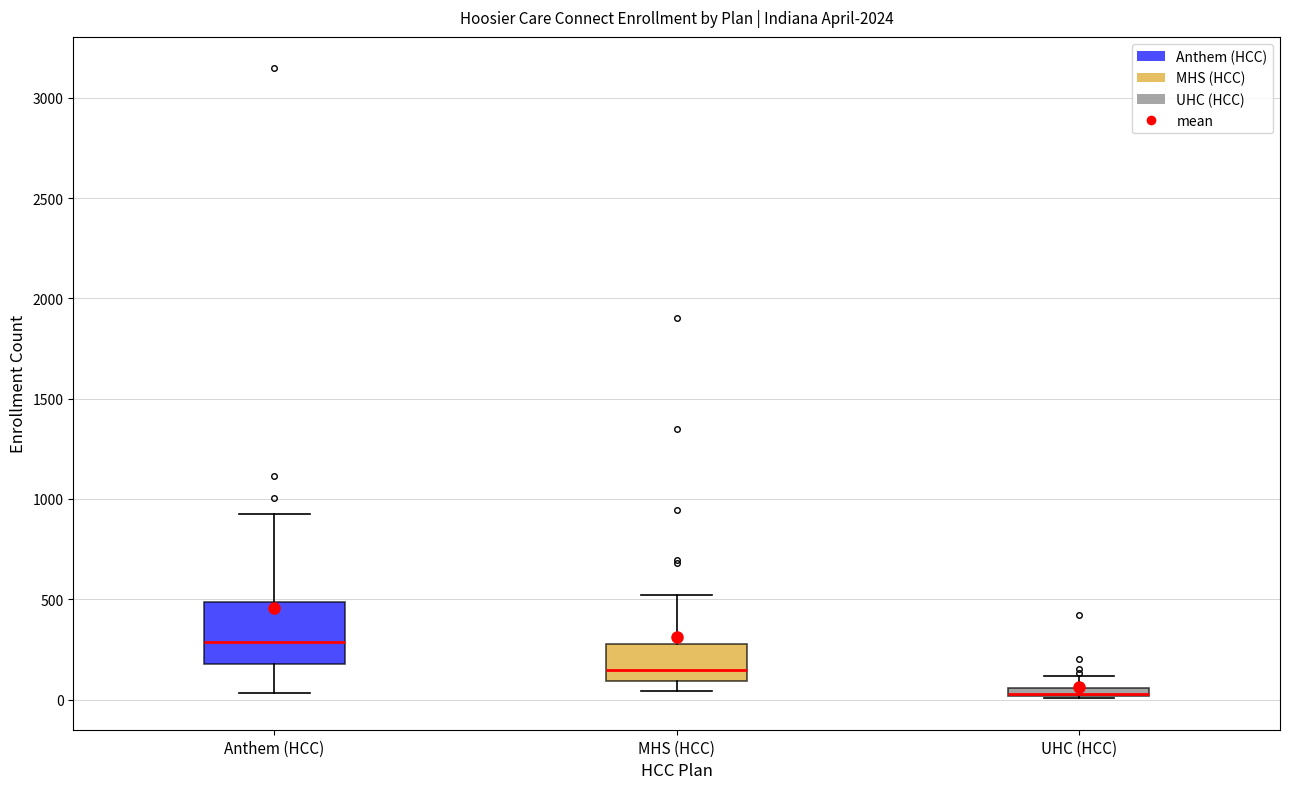

Where is the upper edge of the box for Anthem (HCC) on the y-axis? The values are not printed on the chart, so give them approximately, as read against the axis.

500